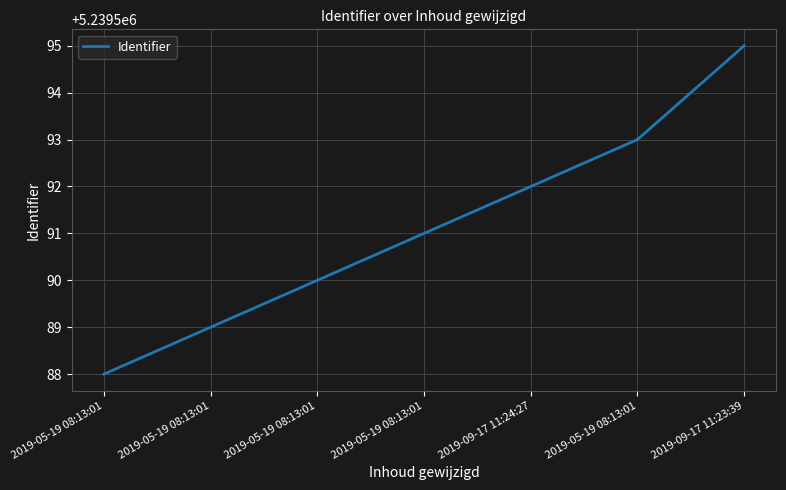

How many lines are shown in the chart?

1